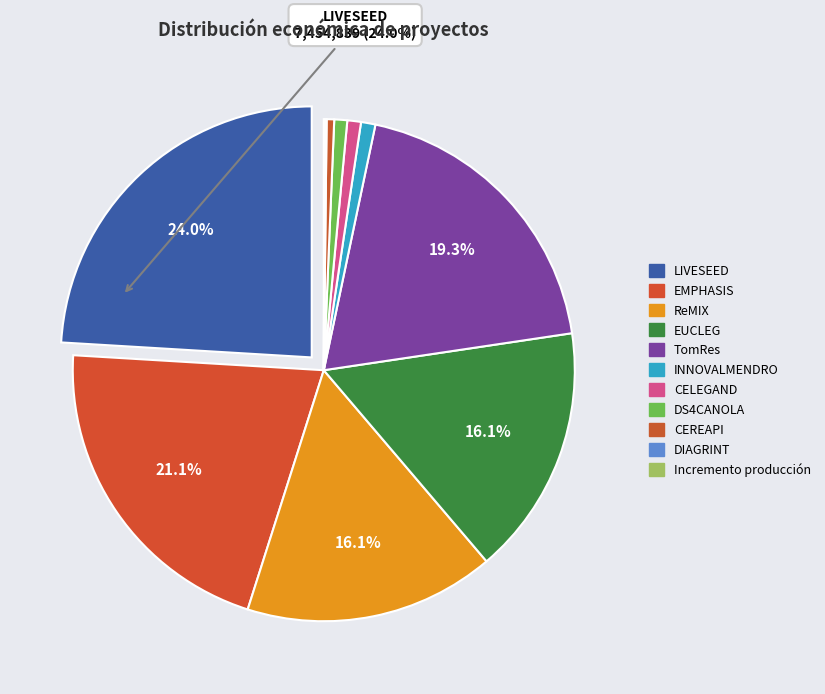

Is it true that DS4CANOLA is 7% of the pie?

False